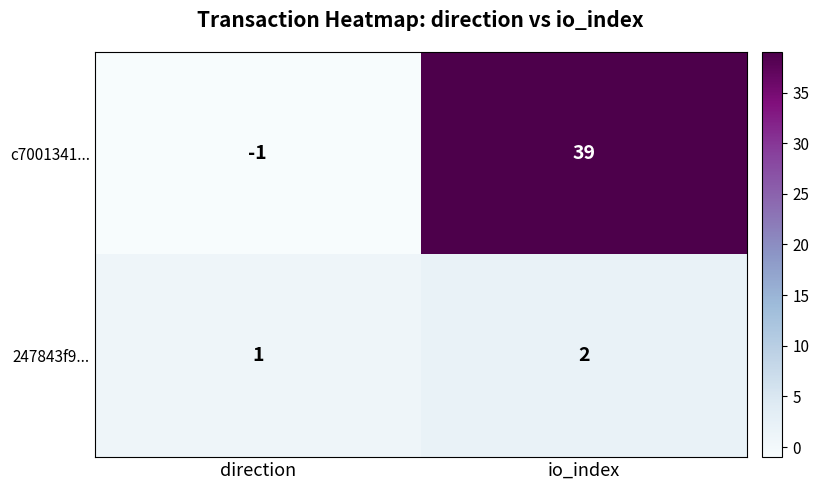

The 247843f9... series shows 2 at direction. True or false?

False